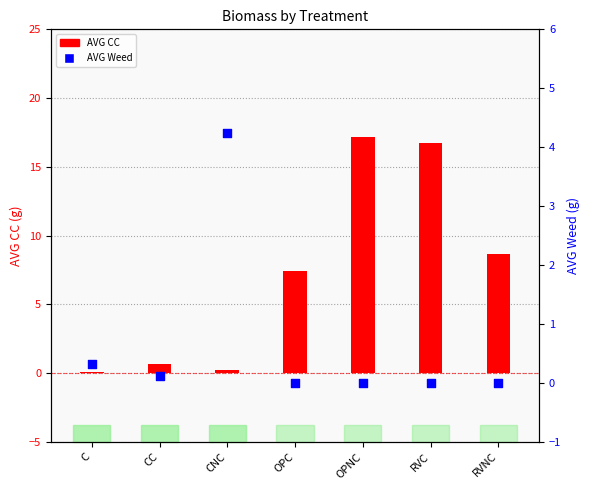

Is the value of AVG CC at RVC greater than the value of AVG Weed at CNC?

Yes